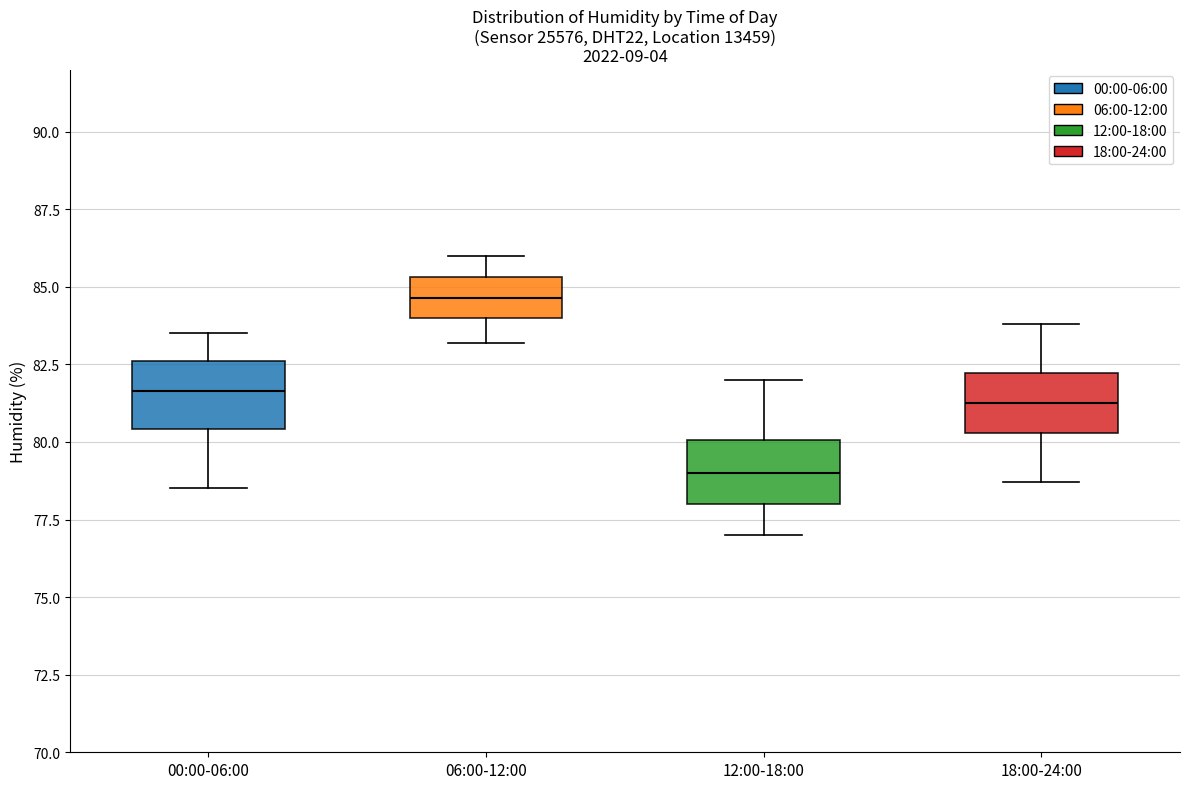

Reading left to right, read every box against the y-axis: the position of its median line, the range the box covers, and the ends of its whiskers. The values are not printed on the chart, so give them approximately, as read against the axis.

00:00-06:00: median 81.5, box 80.5 to 82.5, whiskers 78.5 to 83.5
06:00-12:00: median 84.5, box 84.0 to 85.5, whiskers 83.0 to 86.0
12:00-18:00: median 79.0, box 78.0 to 80.0, whiskers 77.0 to 82.0
18:00-24:00: median 81.5, box 80.5 to 82.0, whiskers 78.5 to 84.0